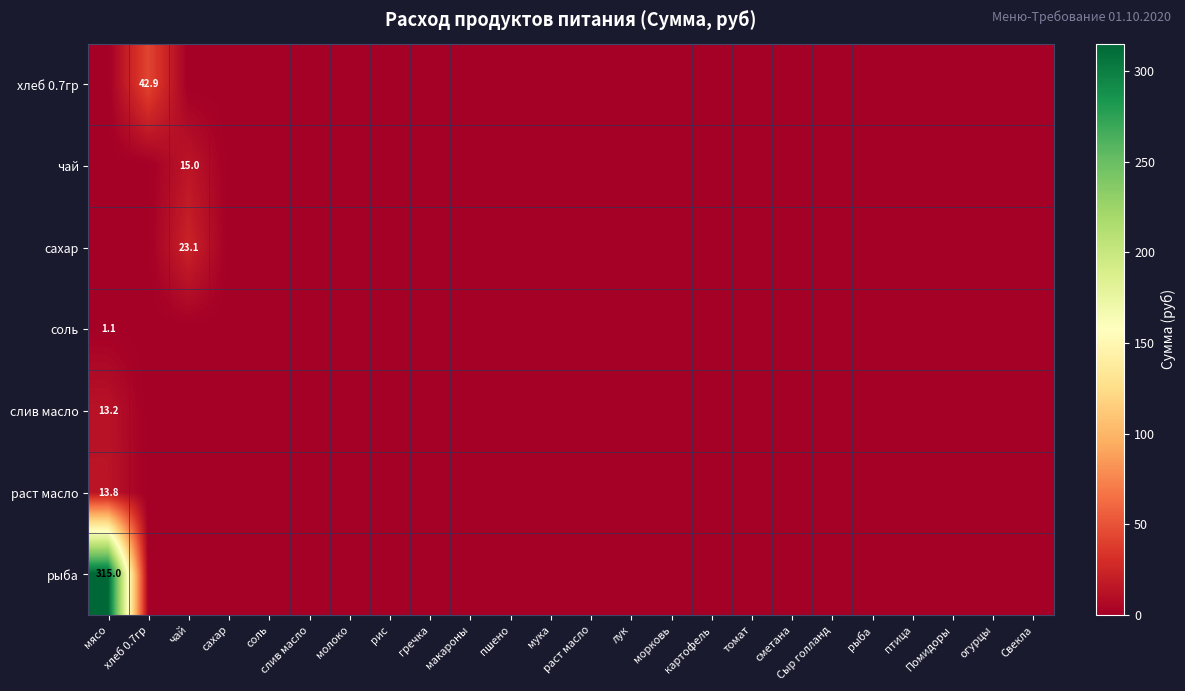

Count the number of categories in the chart.

24